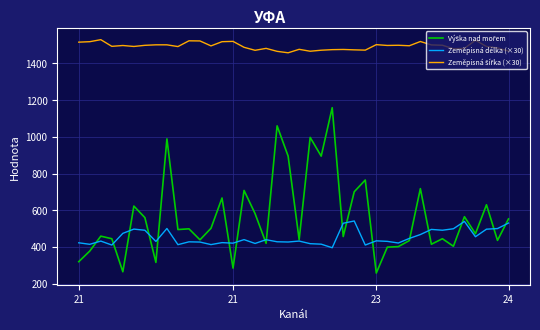

Does the chart have visible grid lines?

Yes